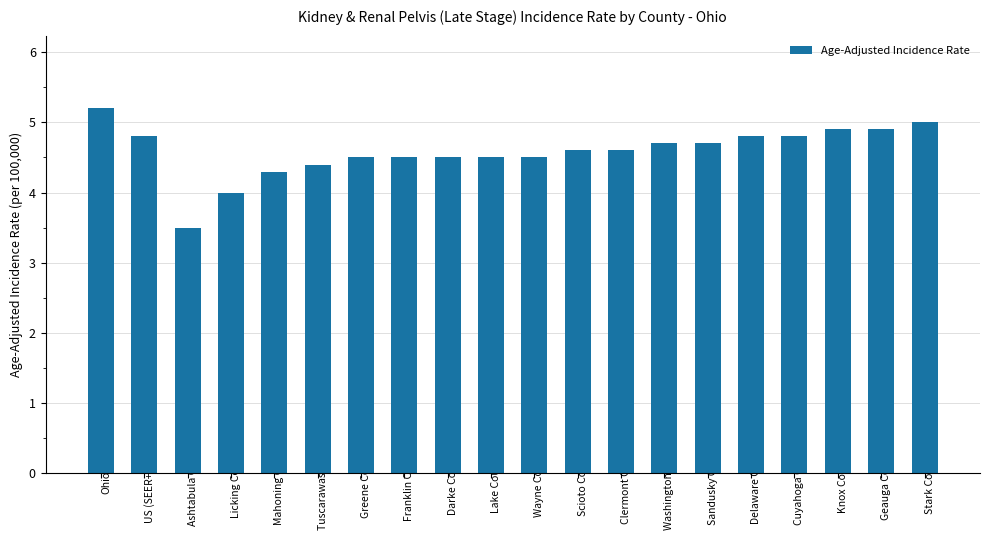

Count the number of data series in this chart.

1